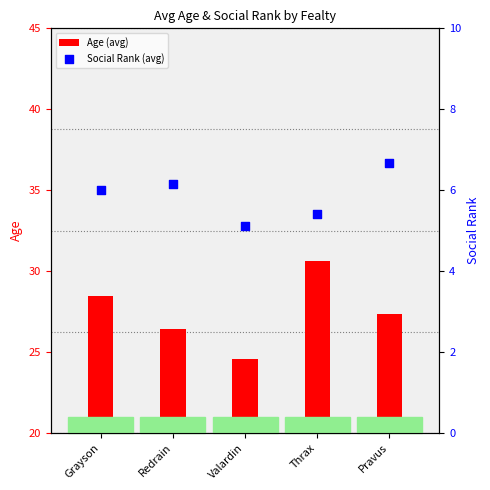

At which category is the sum across all series the highest?

Thrax